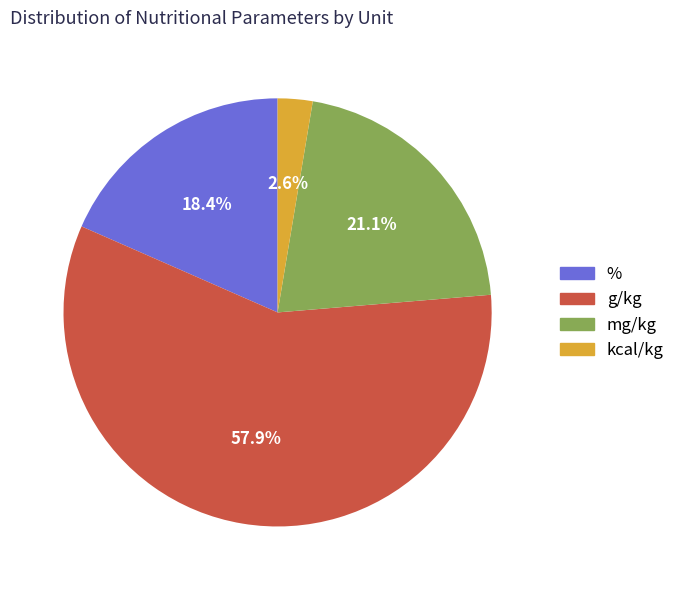

Is there a majority slice in this chart?

Yes